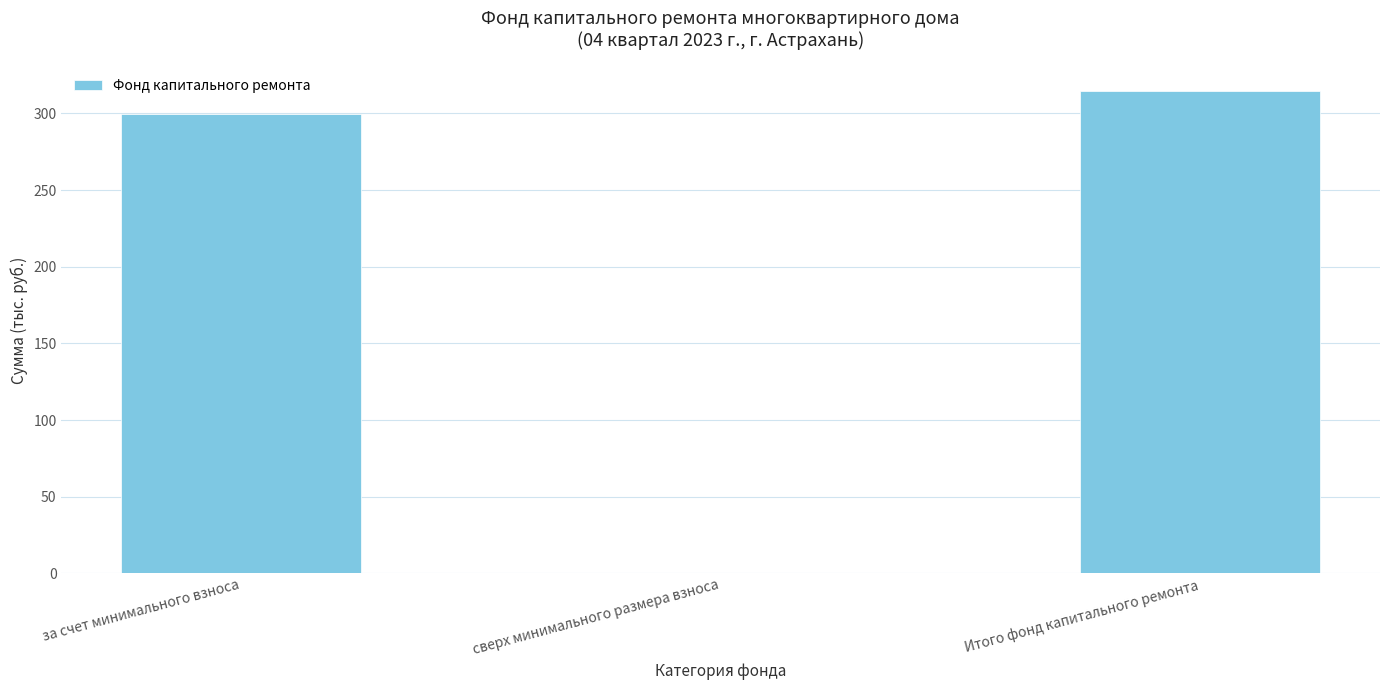

What is the change in value from за счет минимального взноса to сверх минимального размера взноса?

-299.5